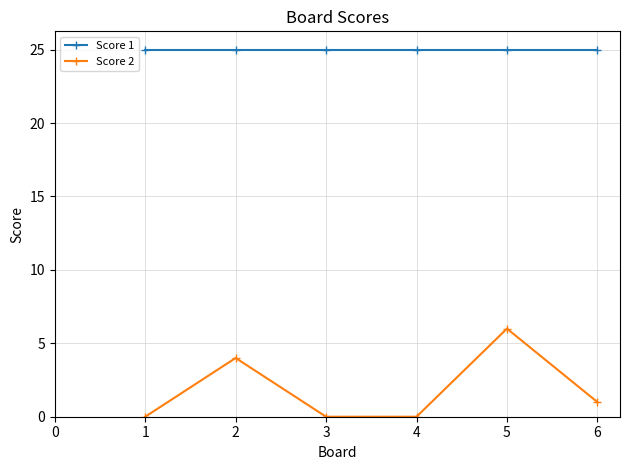

The value of Score 1 at 3 is 25. True or false?

True